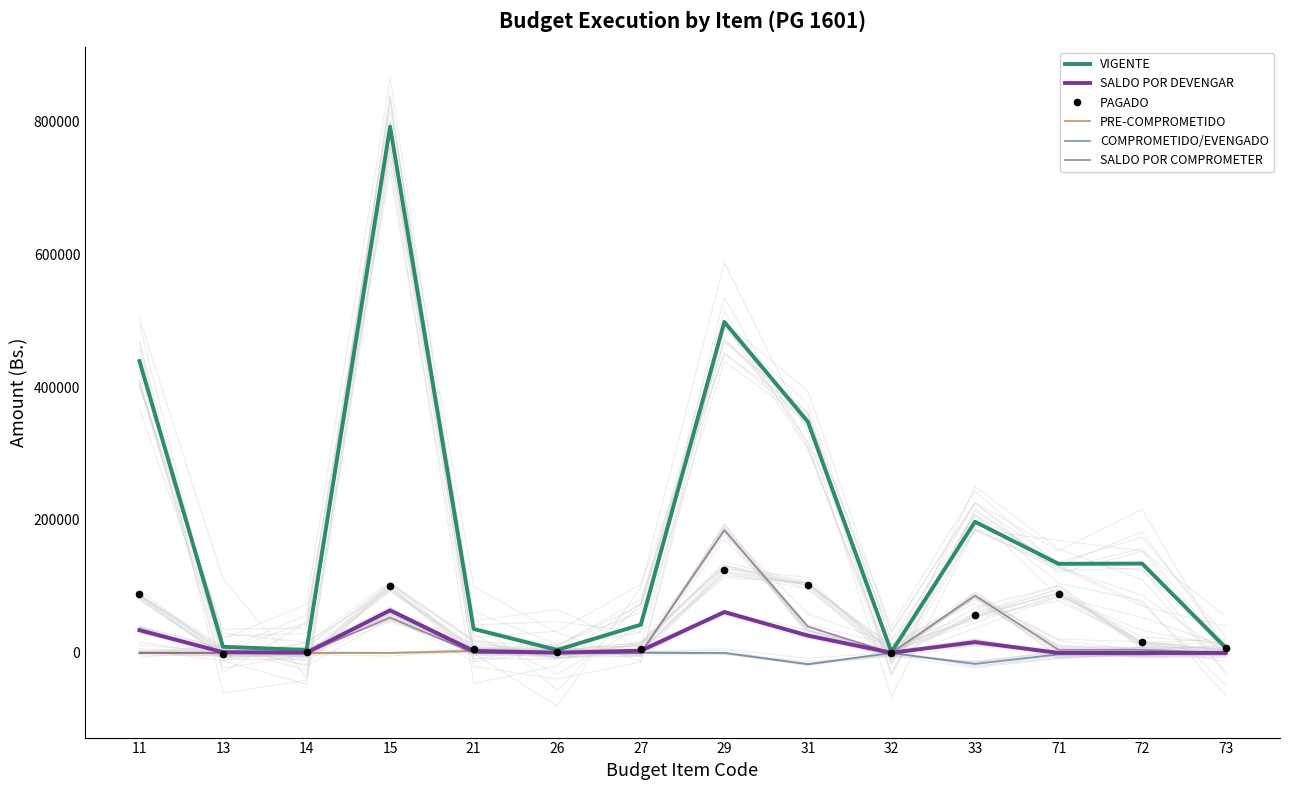

Which series has the largest range (max minus min)?

VIGENTE